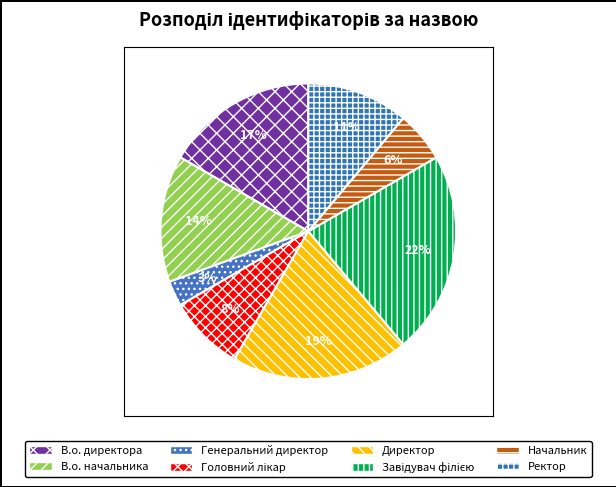

Which slice is the smallest?

Генеральний директор